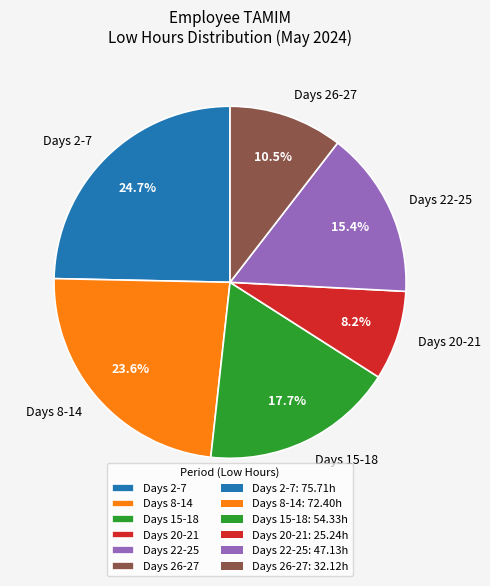

What is the ratio of the value at Days 20-21 to the value at Days 22-25?

0.5